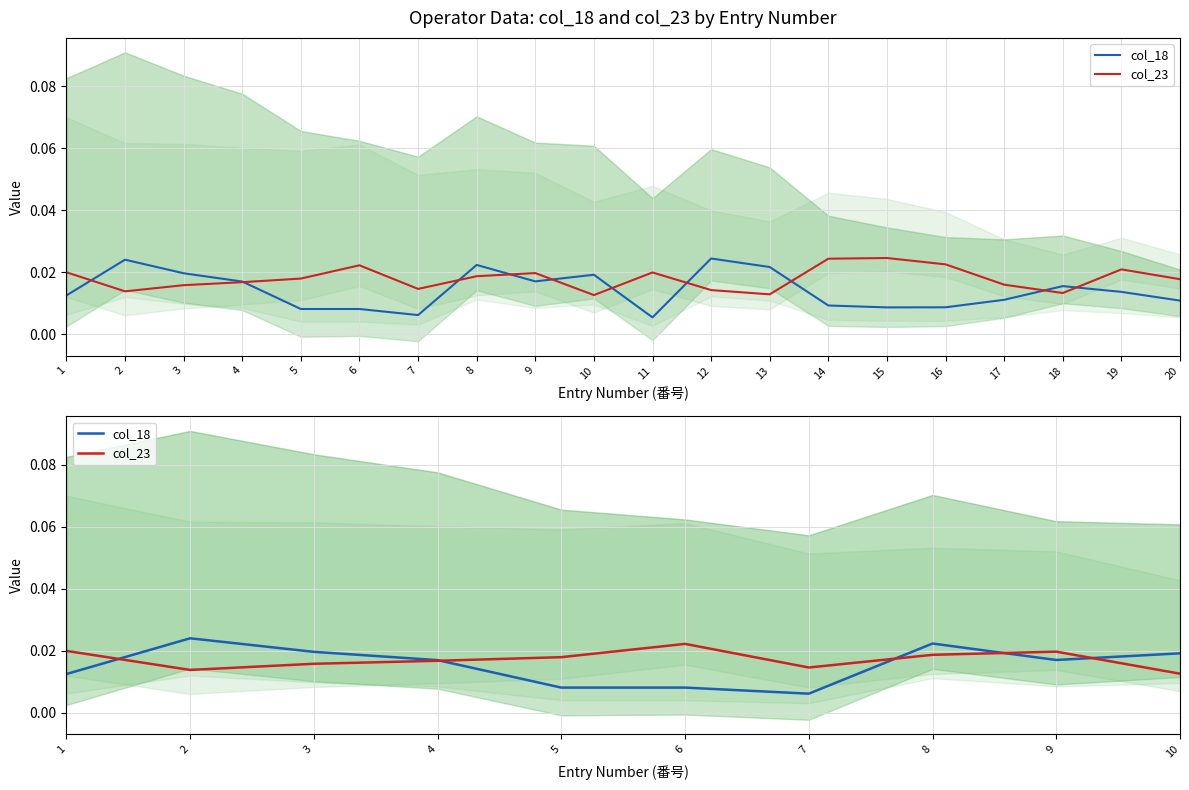

List the series in order of their overall mean, lowest first.

col_18, col_23